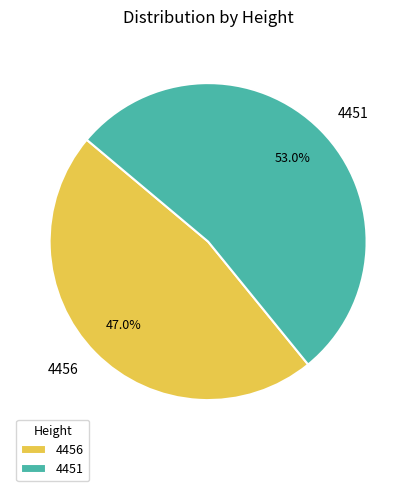

The 4456 slice represents 47% of the pie. True or false?

True